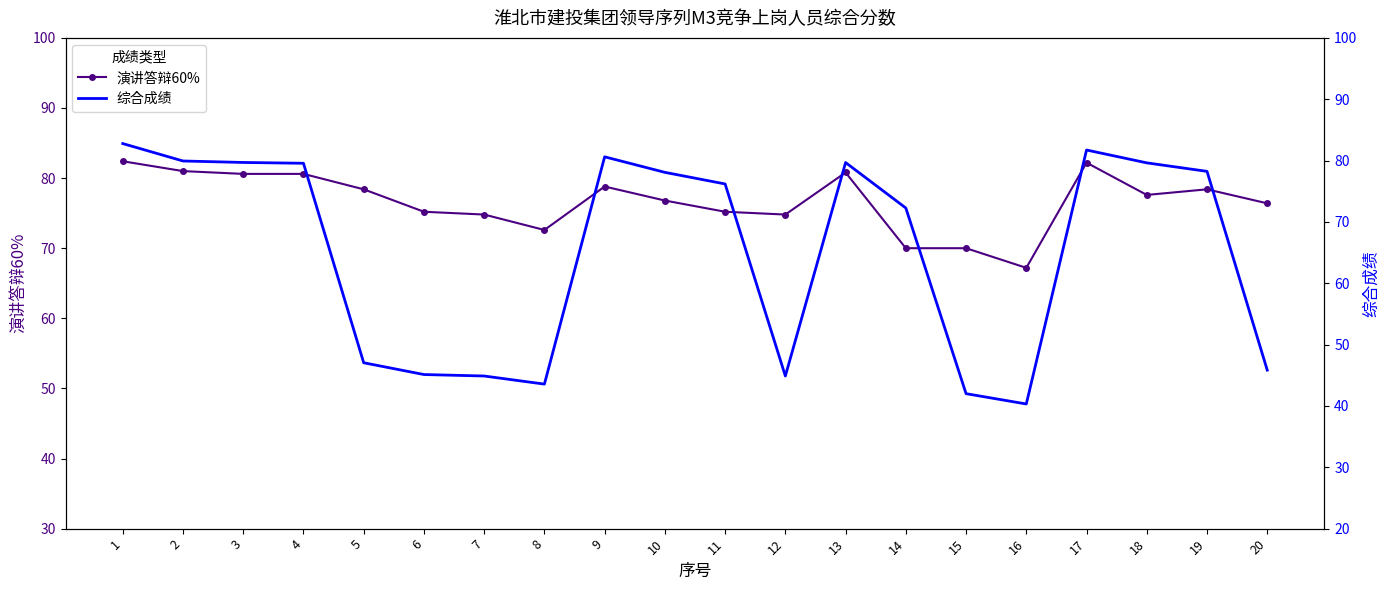

What is the difference between the second highest and second lowest values in the 演讲答辩60% series?

12.2